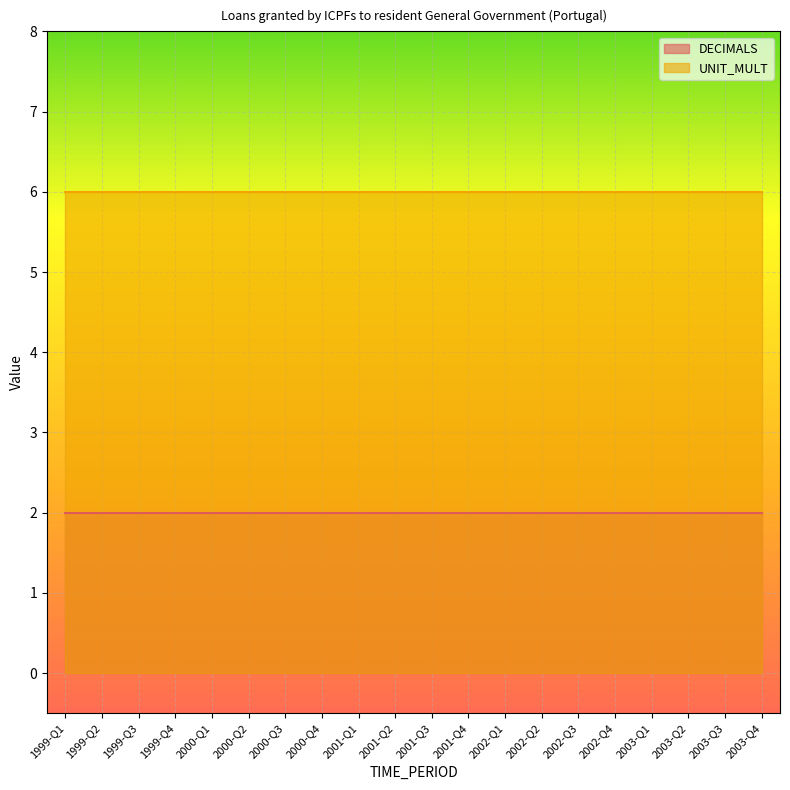

True or false: DECIMALS has a value of 2 at 2001-Q1.

True